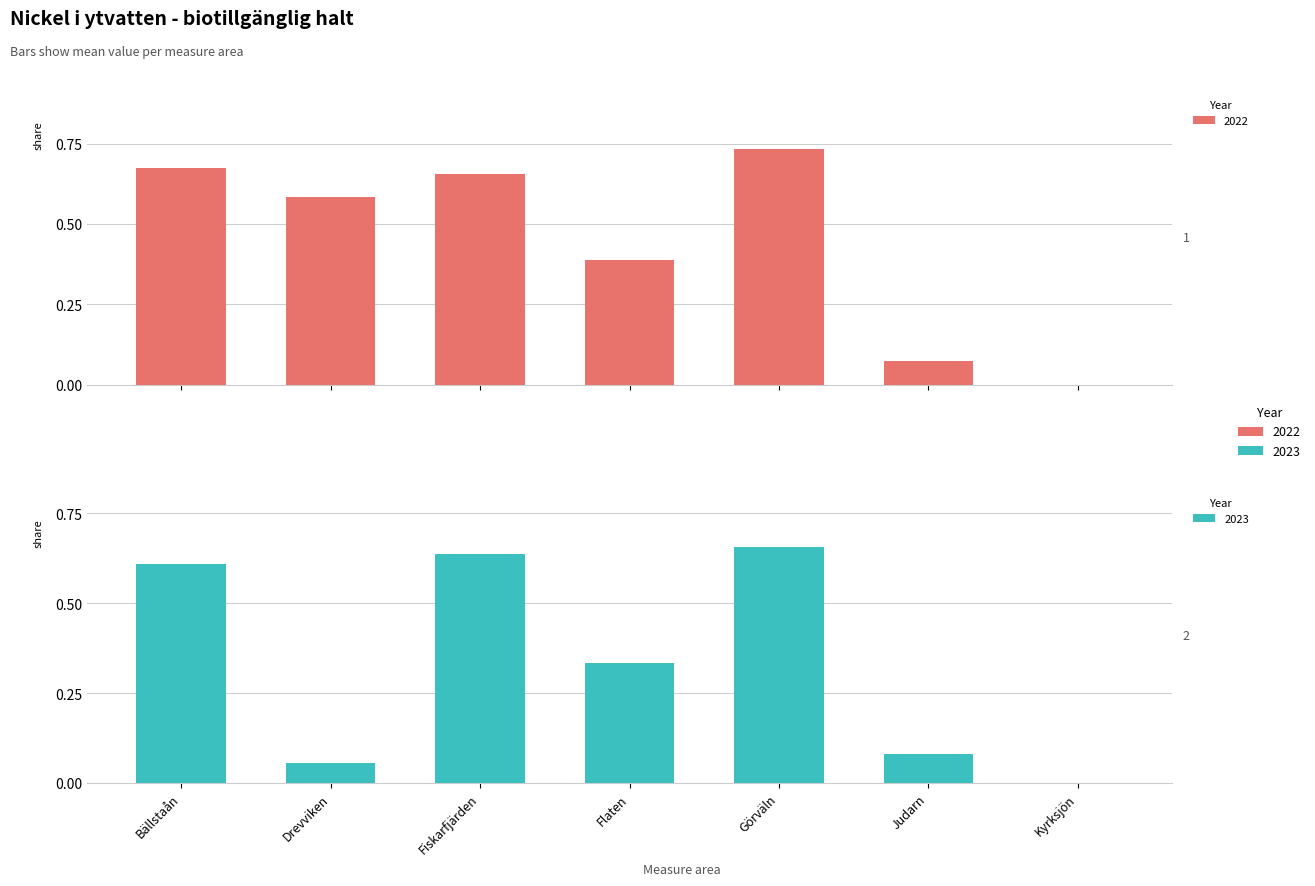

Reading right to left, transcribe all the data shown in this chart.

2022: 0.0	0.1	0.7	0.4	0.7	0.6	0.7
2023: 0.0	0.1	0.7	0.3	0.6	0.1	0.6